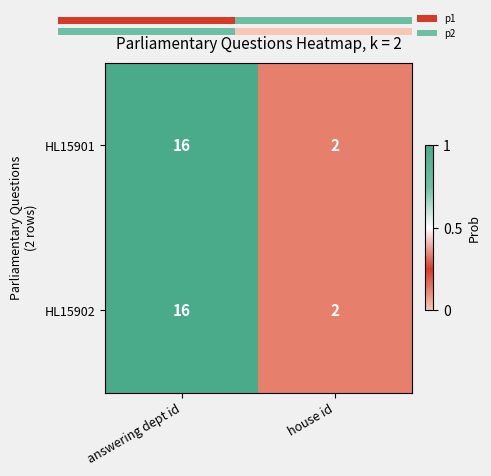

Which has a higher value, house id or answering dept id?

answering dept id